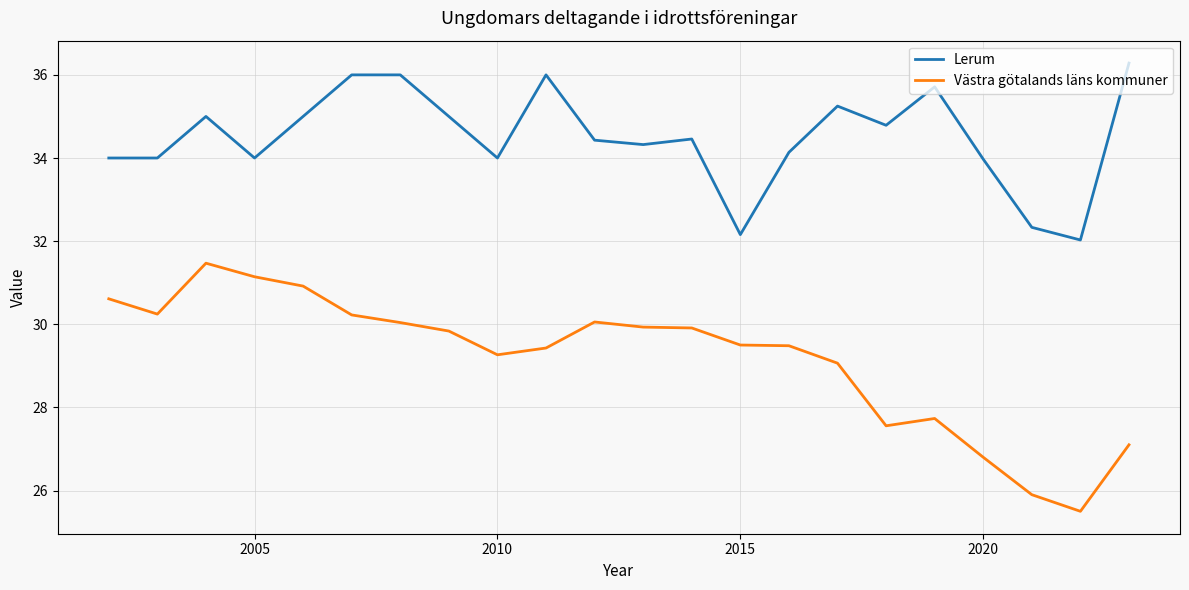

What is the difference between the maximum and minimum values in the Västra götalands läns kommuner series?

6.0